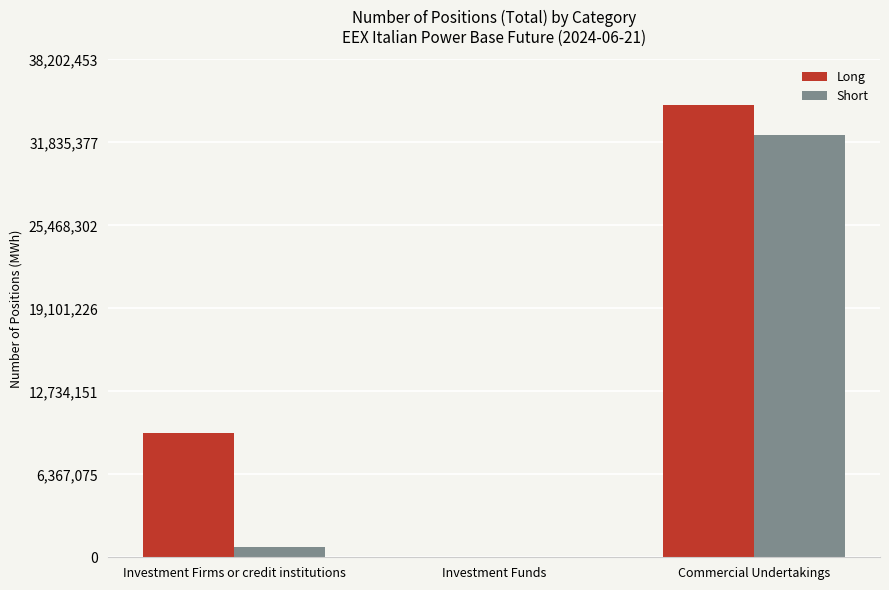

Which series changed the most between Investment Firms or credit institutions and Investment Funds?

Long